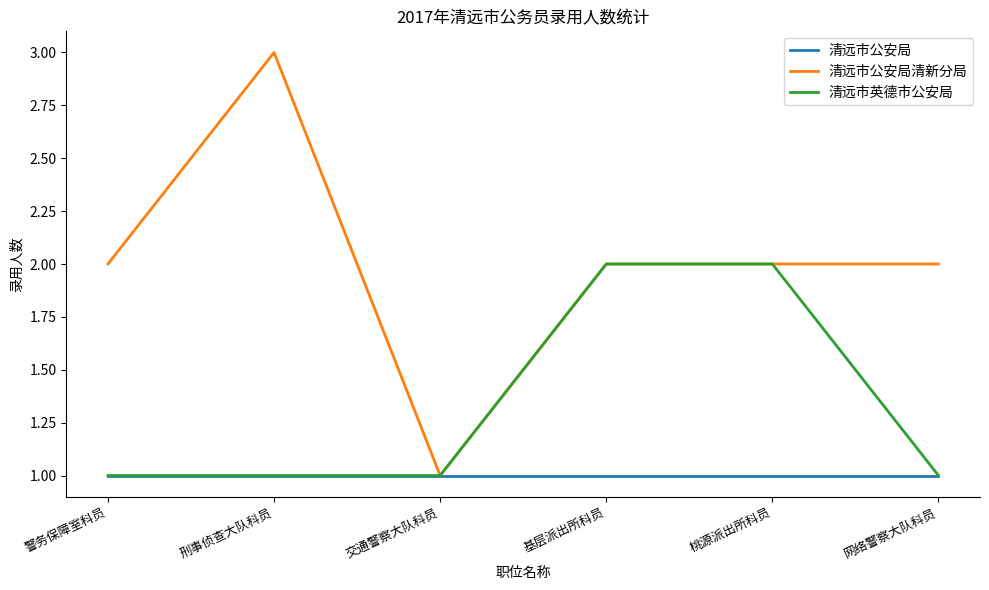

Reading left to right, extract all data points from this chart.

清远市公安局: 警务保障室科员=1	刑事侦查大队科员=1	交通警察大队科员=1	基层派出所科员=1	桃源派出所科员=1	网络警察大队科员=1
清远市公安局清新分局: 警务保障室科员=2	刑事侦查大队科员=3	交通警察大队科员=1	基层派出所科员=2	桃源派出所科员=2	网络警察大队科员=2
清远市英德市公安局: 警务保障室科员=1	刑事侦查大队科员=1	交通警察大队科员=1	基层派出所科员=2	桃源派出所科员=2	网络警察大队科员=1